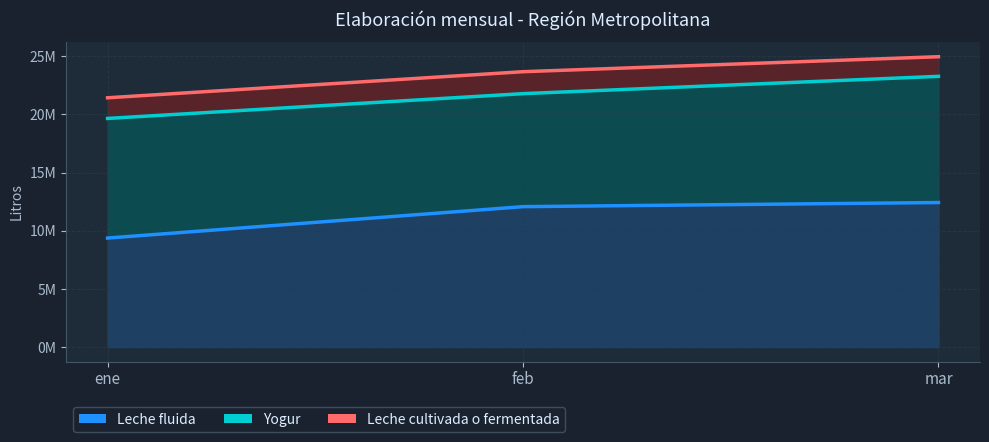

Does the chart display data point markers on the line(s)?

No